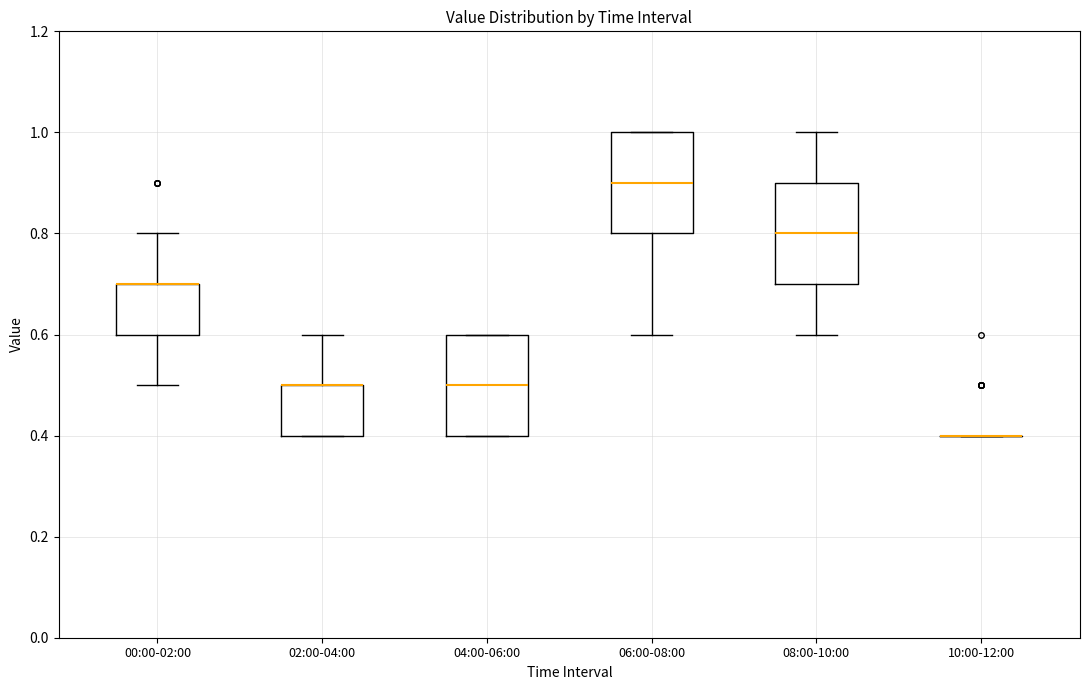

Reading left to right, transcribe this box plot: for each box, give where its median line is, the range the box spans, and where its two whiskers end, as read against the y-axis. The values are not printed on the chart, so give them approximately, as read against the axis.

00:00-02:00: median 0.7 (drawn on the box's upper edge), box 0.6 to 0.7, whiskers 0.5 to 0.8
02:00-04:00: median 0.5 (drawn on the box's upper edge), box 0.4 to 0.5, whiskers 0.4 to 0.6
04:00-06:00: median 0.5, box 0.4 to 0.6, whiskers 0.4 to 0.6
06:00-08:00: median 0.9, box 0.8 to 1.0, whiskers 0.6 to 1.0
08:00-10:00: median 0.8, box 0.7 to 0.9, whiskers 0.6 to 1.0
10:00-12:00: box collapsed to a line at 0.4, whiskers 0.4 to 0.4